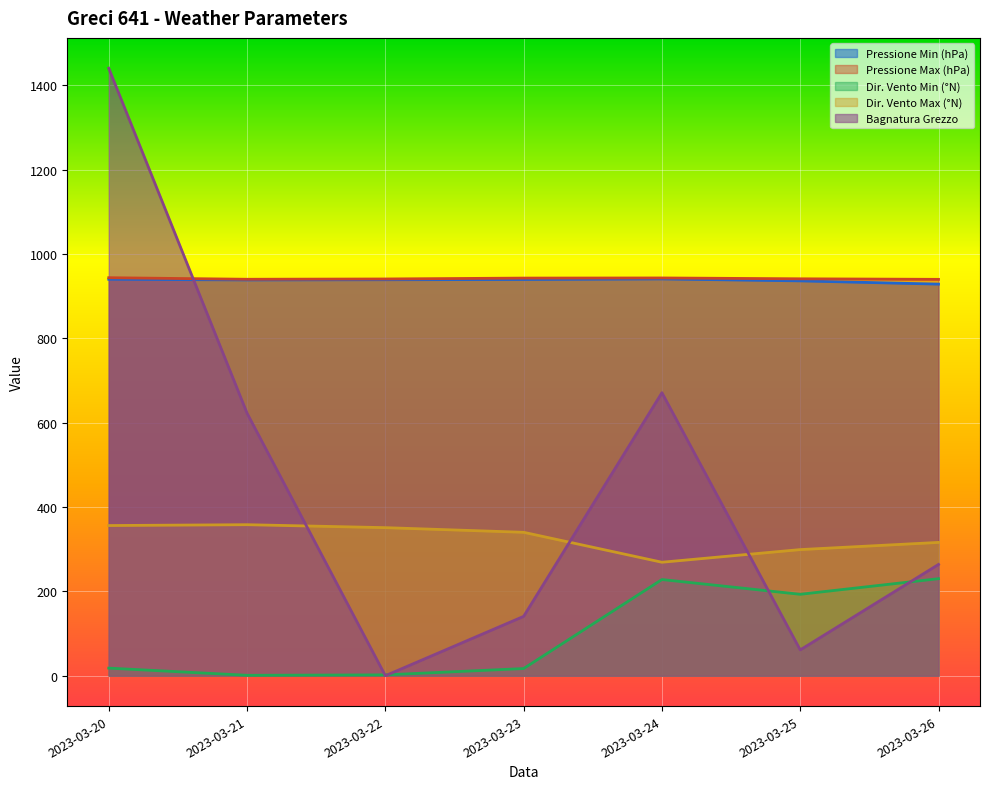

Reading right to left, list all the values displayed in this chart.

Pressione Min (hPa): 928.3	936.0	940.6	939.3	938.7	938.2	939.8
Pressione Max (hPa): 939.6	940.9	942.9	942.6	940.5	939.8	943.5
Dir. Vento Min (°N): 230.0	193.0	228.0	17.0	2.0	1.0	18.0
Dir. Vento Max (°N): 316.0	299.0	269.0	340.0	351.0	358.0	356.0
Bagnatura Grezzo: 263.8	61.2	670.9	140.7	0.0	622.3	1440.0